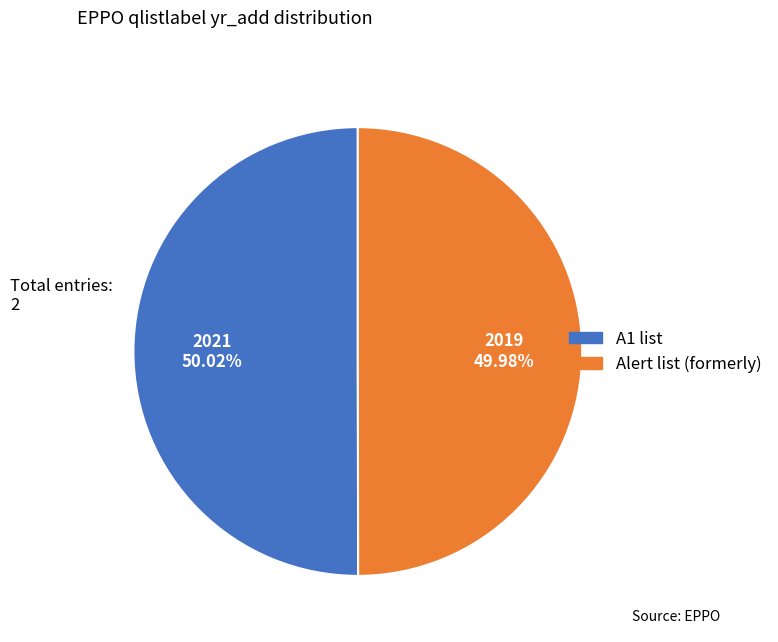

Is there any slice that represents more than half of the pie?

Yes